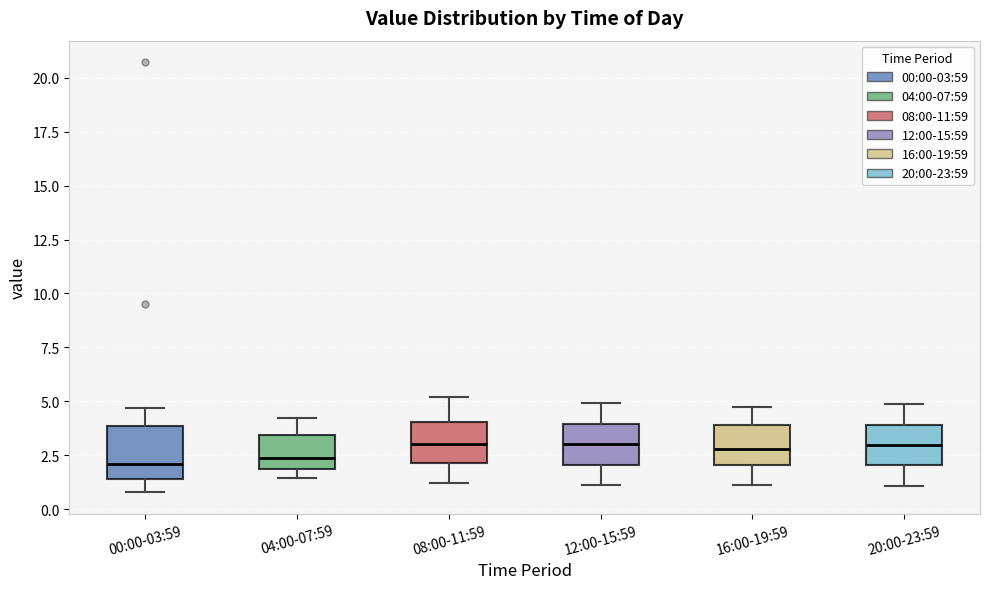

Where does the median line of the box for 08:00-11:59 sit on the y-axis? The values are not printed on the chart, so give them approximately, as read against the axis.

3.0